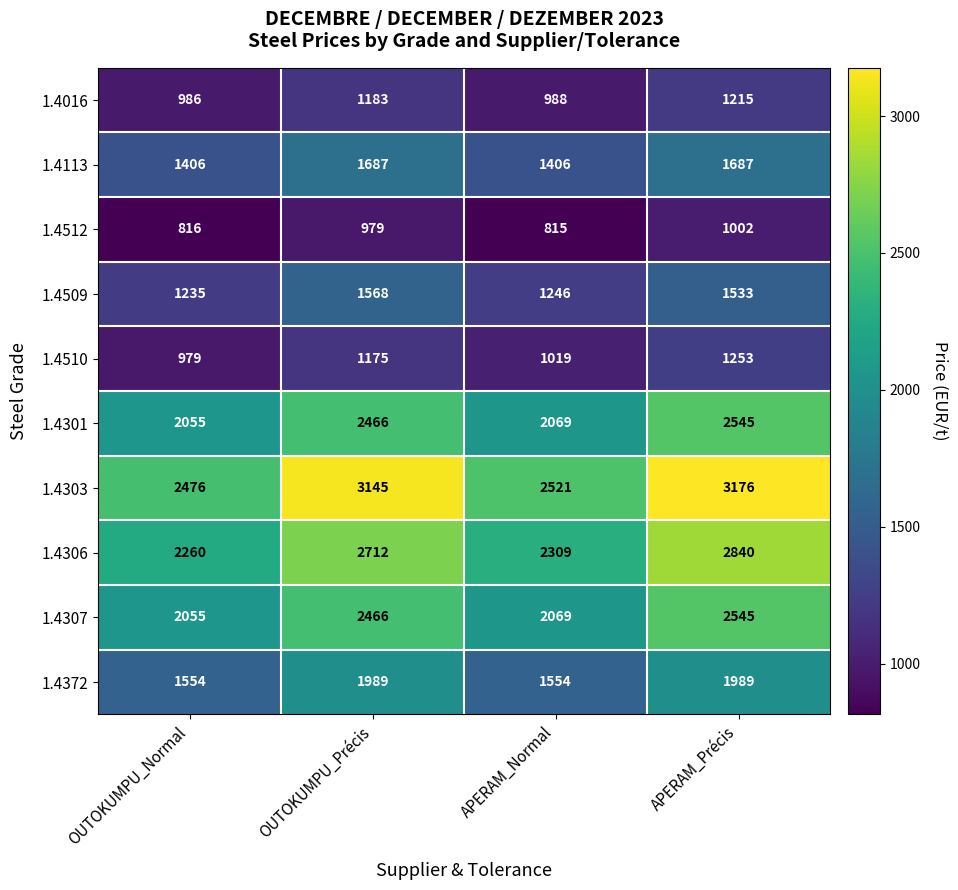

Which series changed the most between OUTOKUMPU_Normal and OUTOKUMPU_Précis?

1.4303